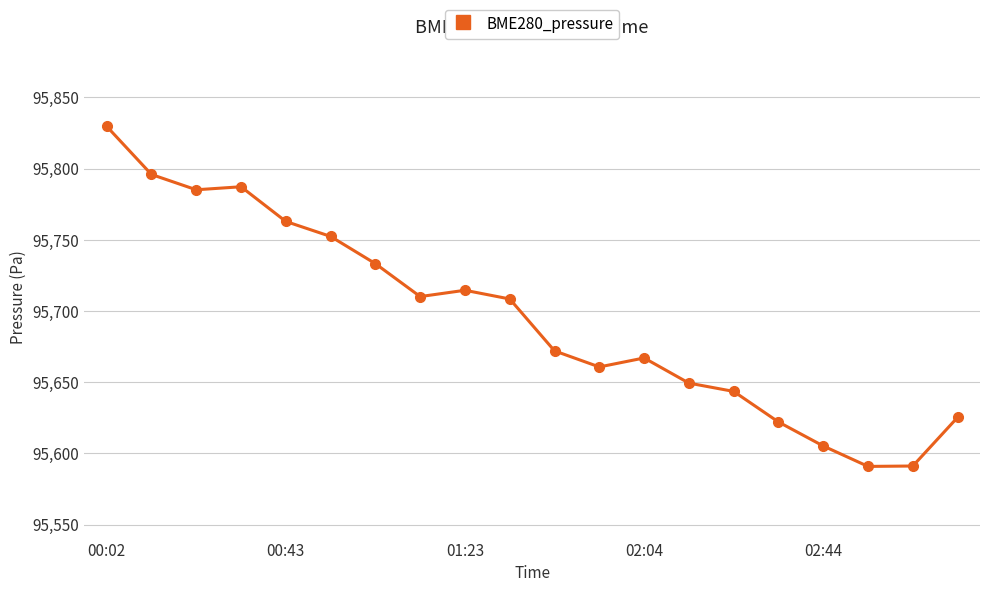

How many series are shown in this chart?

1